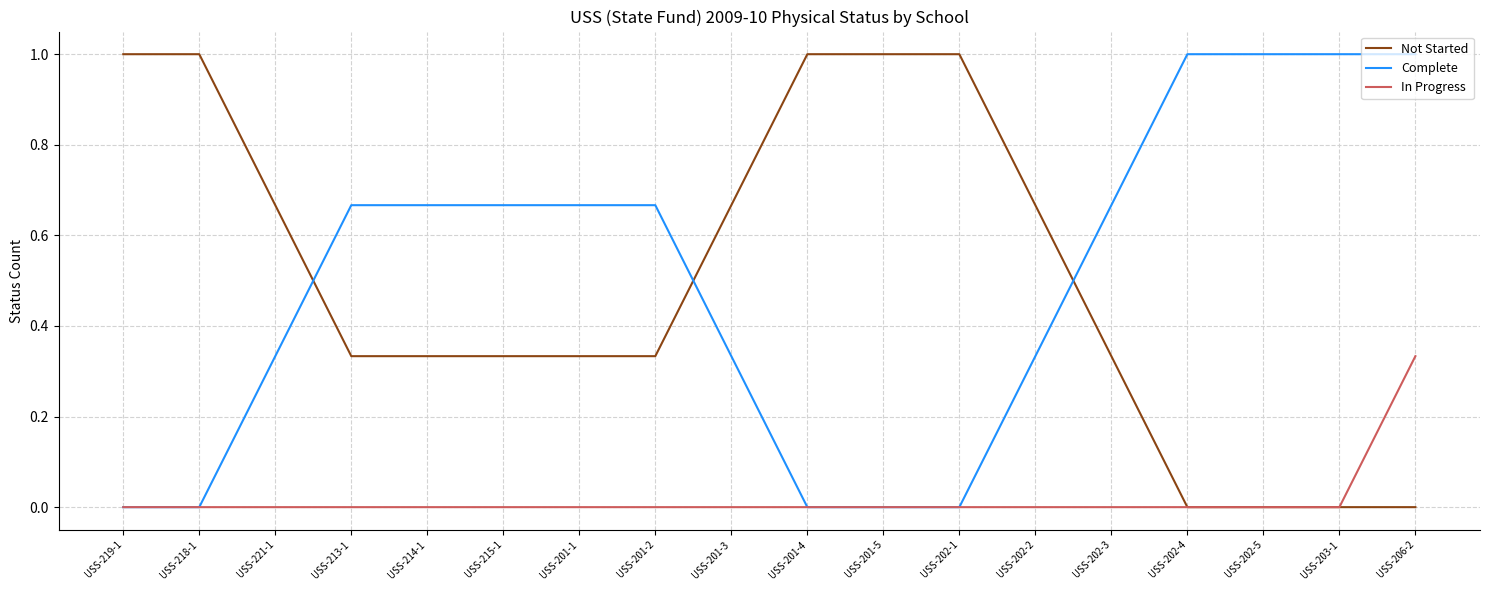

What is the difference between the maximum and minimum values in the Not Started series?

1.0